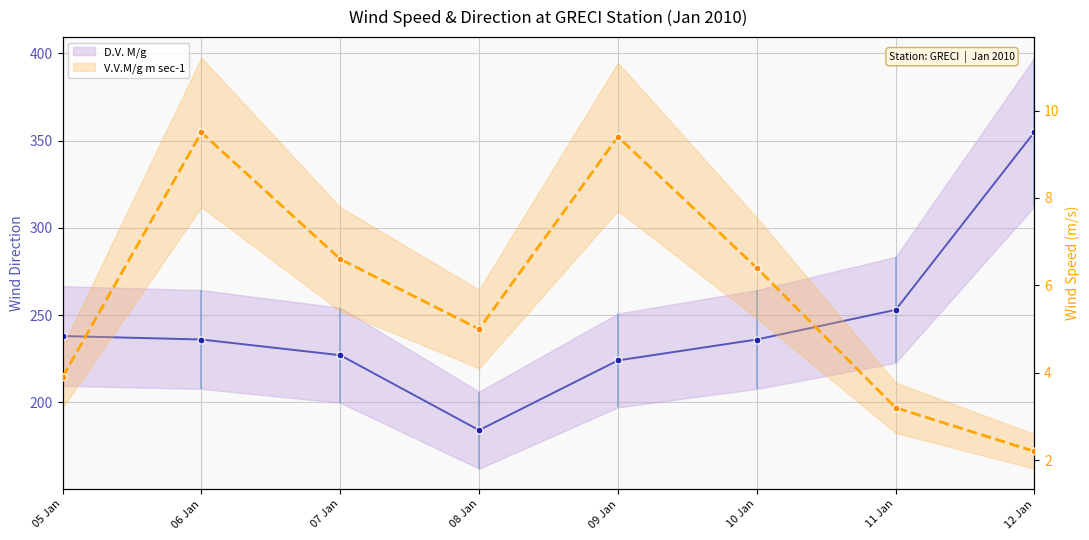

Which series has the largest total across all categories?

D.V. M/g